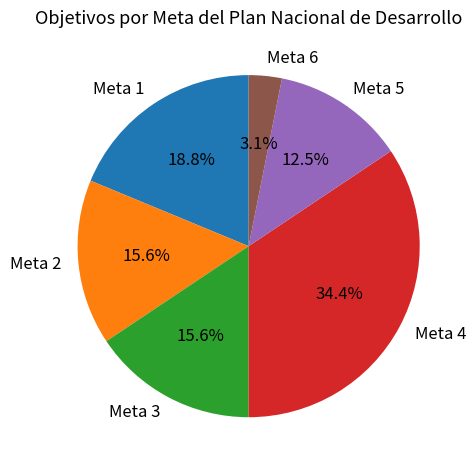

The Meta 3 slice represents 16% of the pie. True or false?

True